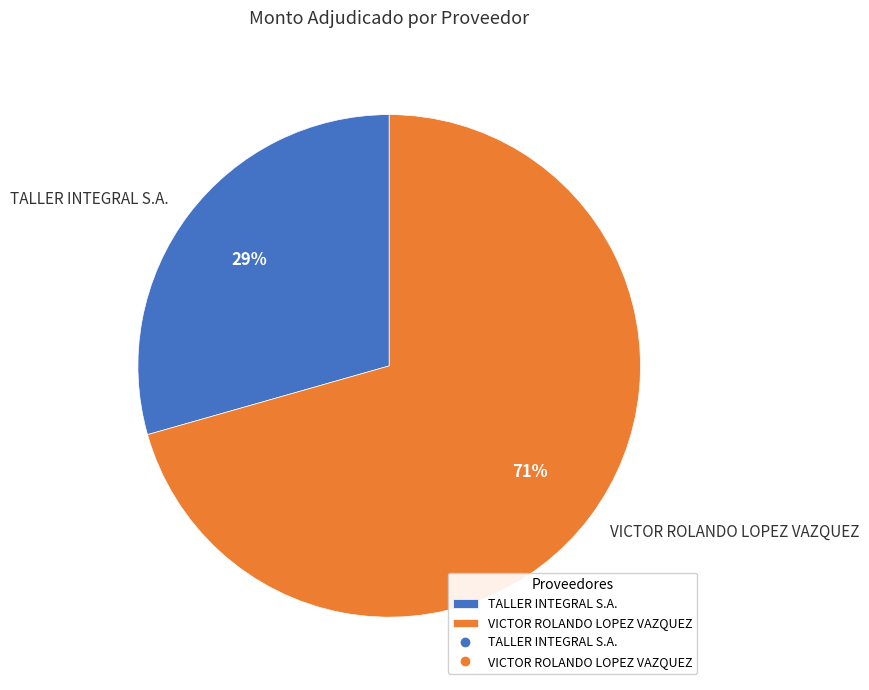

Do TALLER INTEGRAL S.A. and VICTOR ROLANDO LOPEZ VAZQUEZ together represent more than half of the pie?

Yes